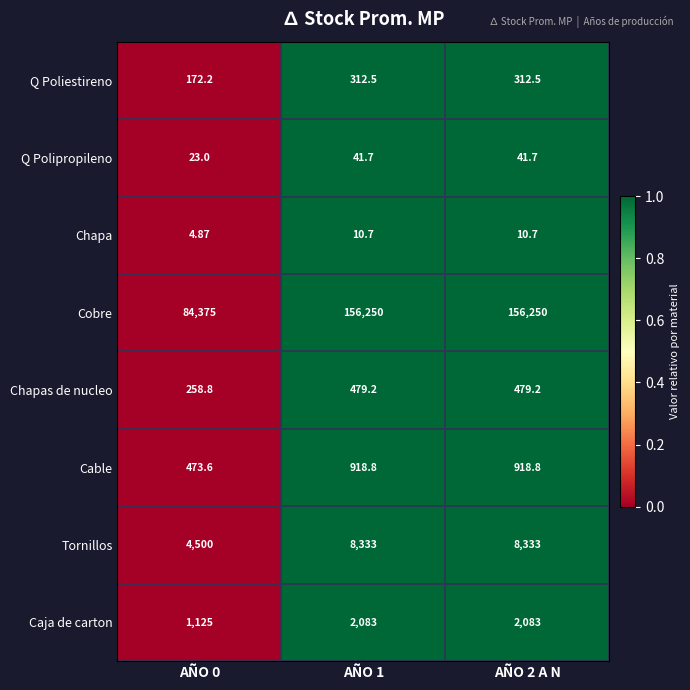

Rank the series at AÑO 1 from highest to lowest value.

Cobre, Tornillos, Caja de carton, Cable, Chapas de nucleo, Q Poliestireno, Q Polipropileno, Chapa